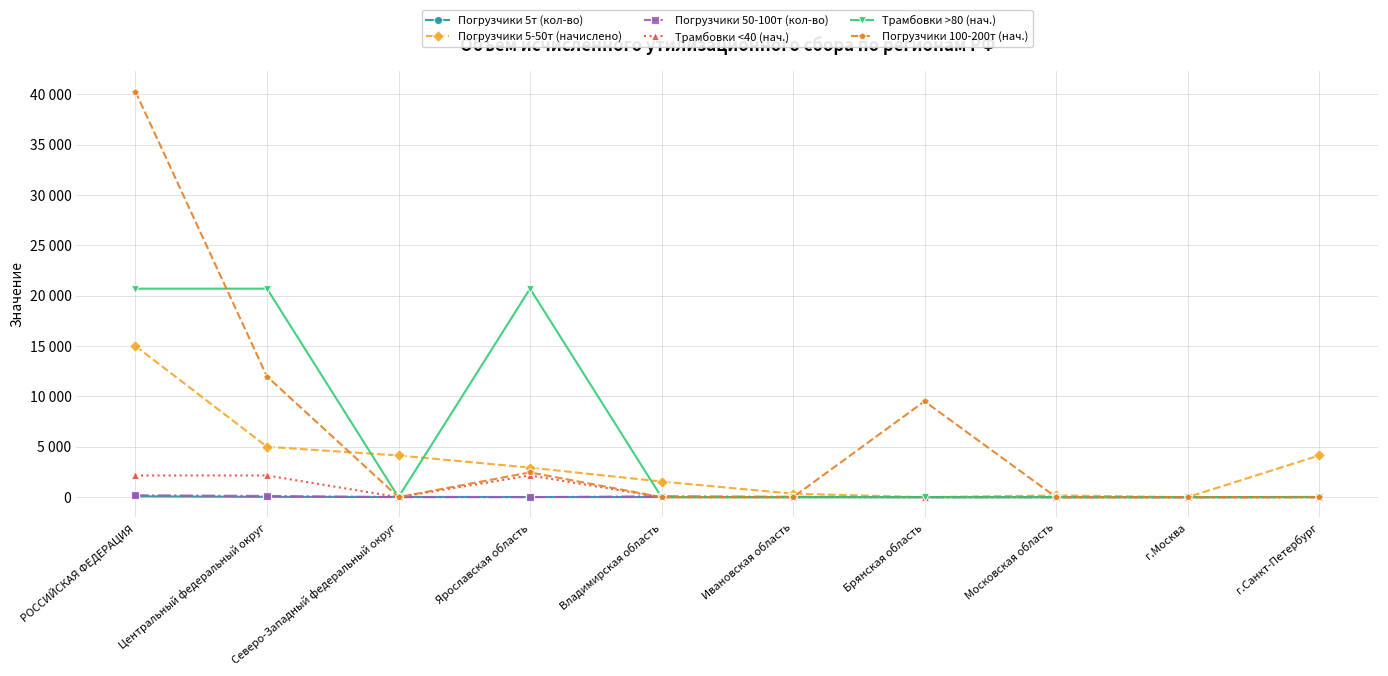

True or false: Погрузчики 5-50т (начислено) has more than 0 interior local peaks.

True